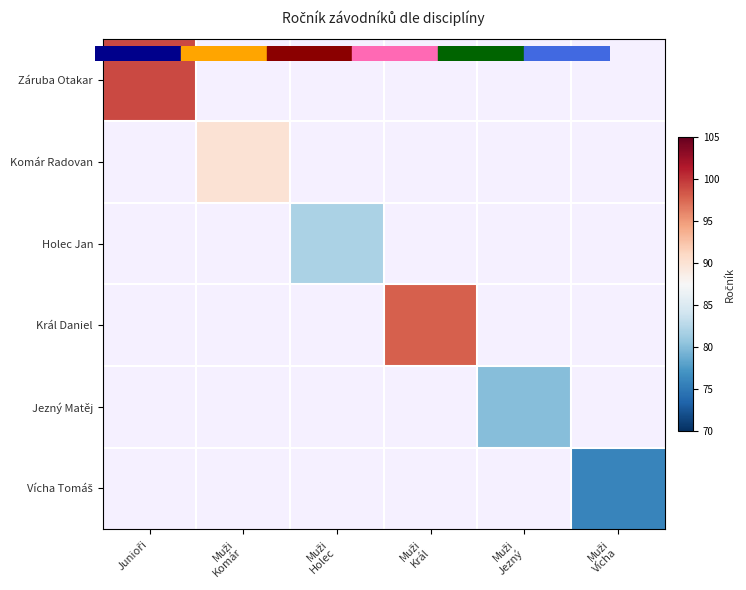

Which has a higher value, Muži
Vícha or Muži
Král?

Muži
Král